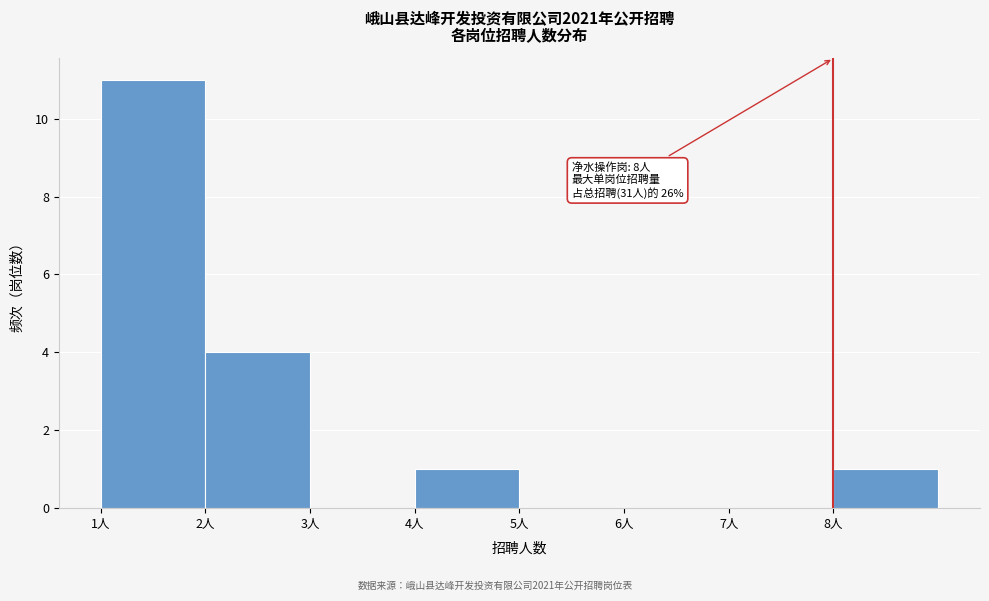

Which range on the x-axis has the tallest bar?

1 to 2